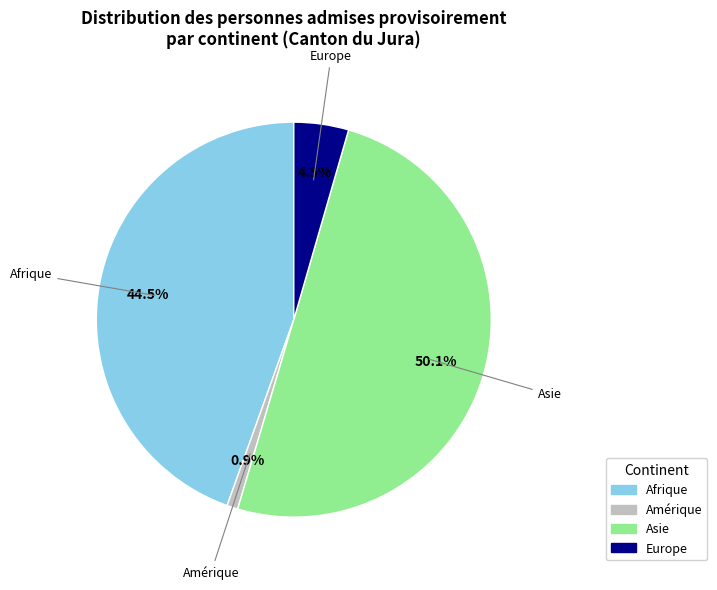

What is the total percentage of Asie and Amérique?

51.0%